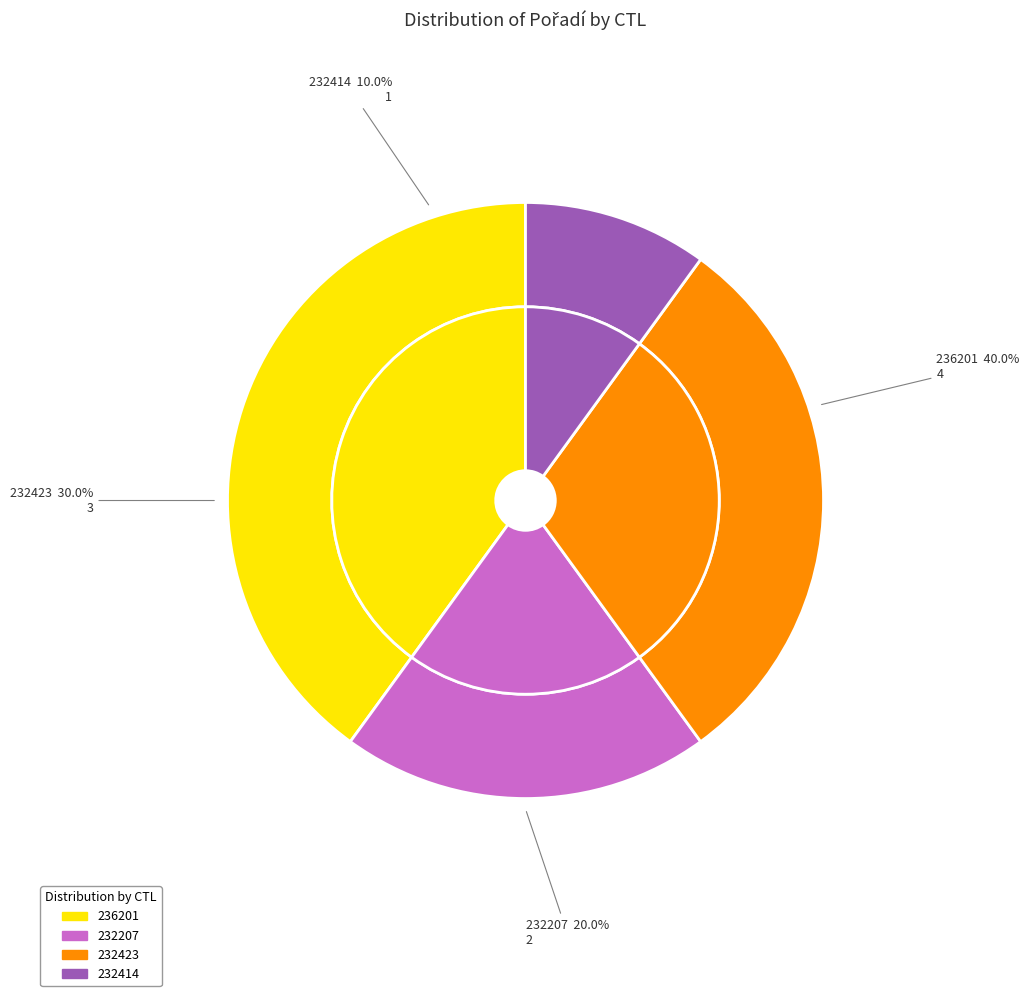

Which has a higher value, 236201 or 232414?

236201